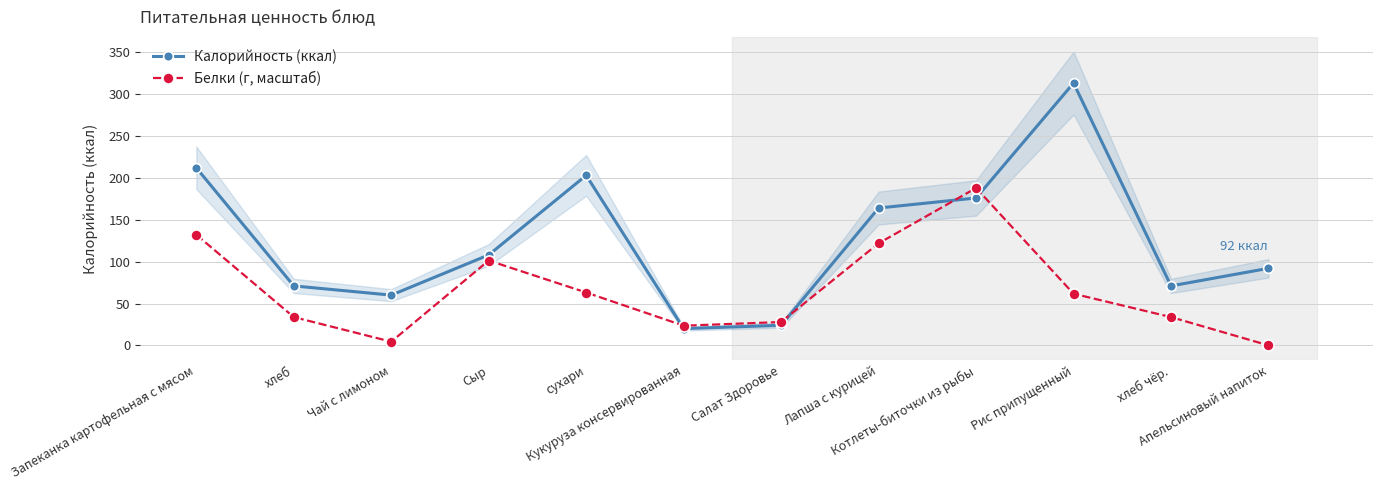

What position from the left is Запеканка картофельная с мясом?

1